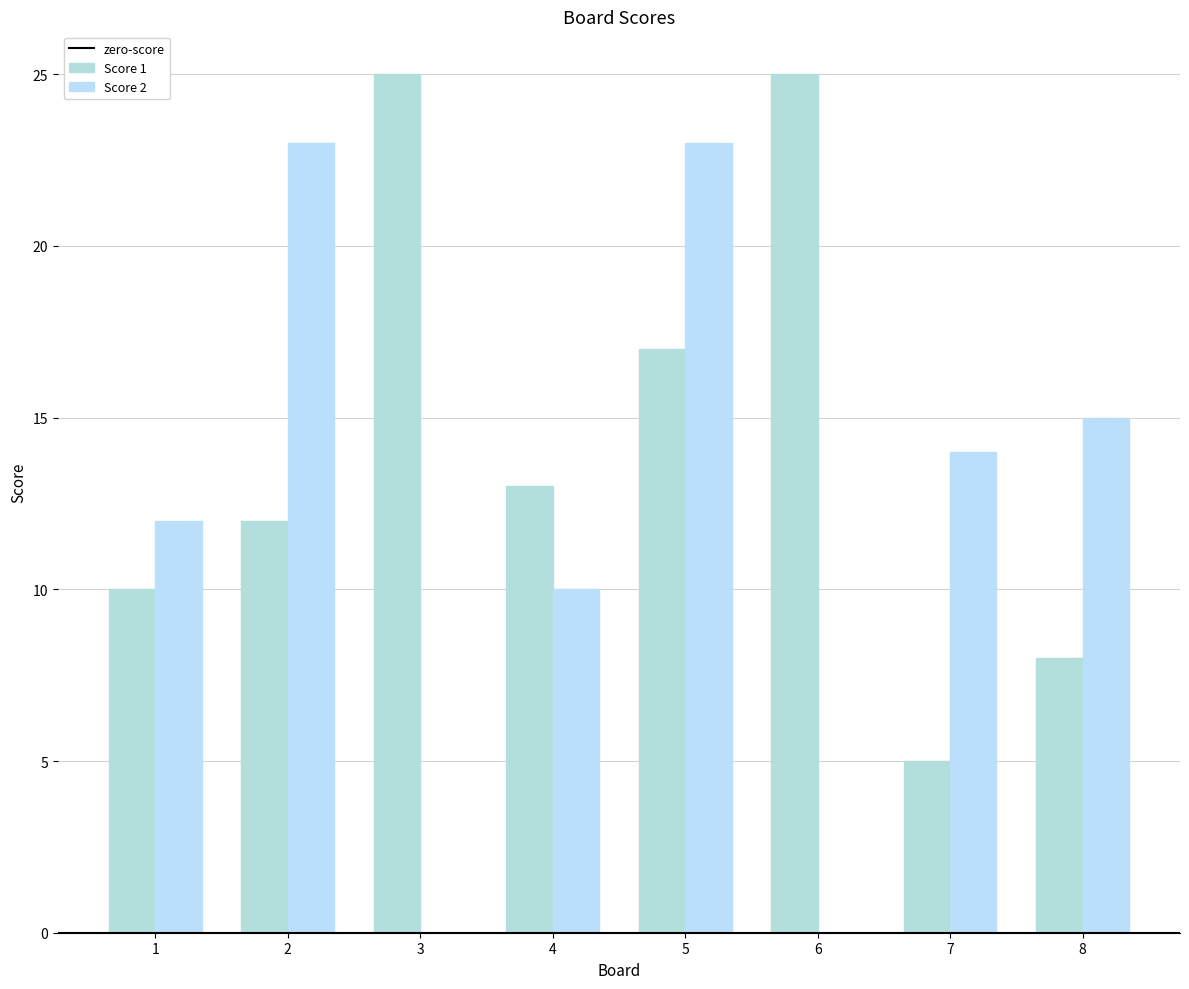

How many data points does each series have?

8